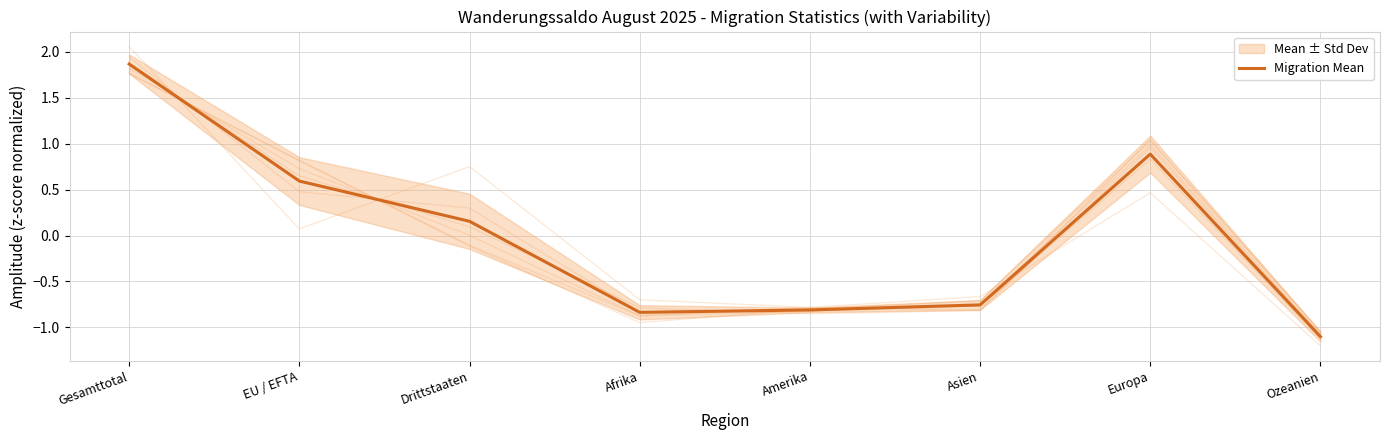

Reading left to right, what are all the values shown in this chart?

Gesamttotal=1.9	EU / EFTA=0.6	Drittstaaten=0.2	Afrika=-0.8	Amerika=-0.8	Asien=-0.8	Europa=0.9	Ozeanien=-1.1